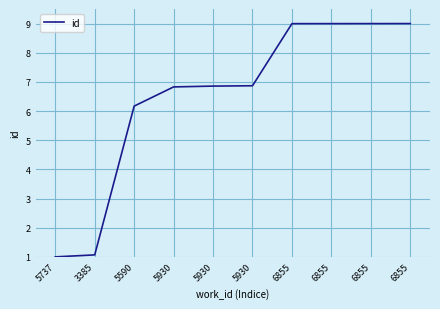

What is the difference between the second highest and second lowest values?

7.9